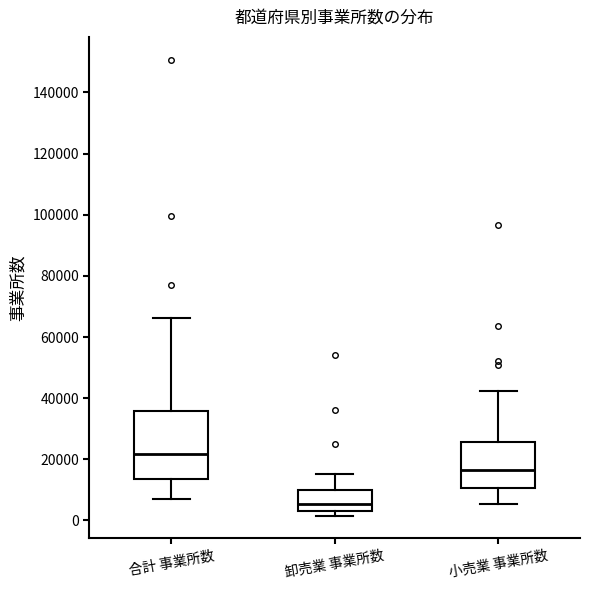

Reading left to right, read every box against the y-axis: the position of its median line, the range the box covers, and the ends of its whiskers. The values are not printed on the chart, so give them approximately, as read against the axis.

合計 事業所数: median 22000, box 14000 to 36000, whiskers 6000 to 66000
卸売業 事業所数: median 6000, box 4000 to 10000, whiskers 2000 to 16000
小売業 事業所数: median 16000, box 10000 to 26000, whiskers 6000 to 42000